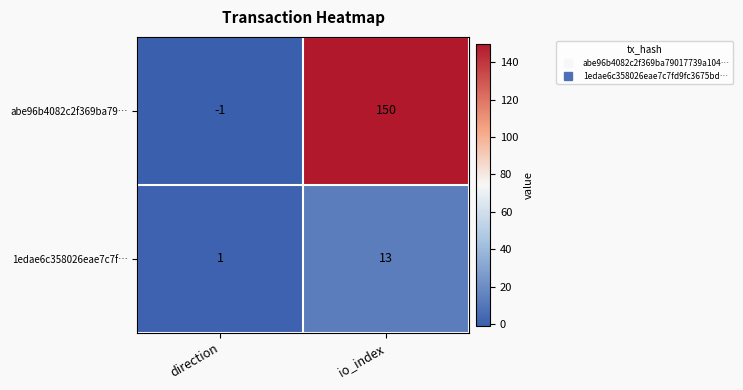

What is the sum of all 1edae6c358026eae7c7f… values?

14